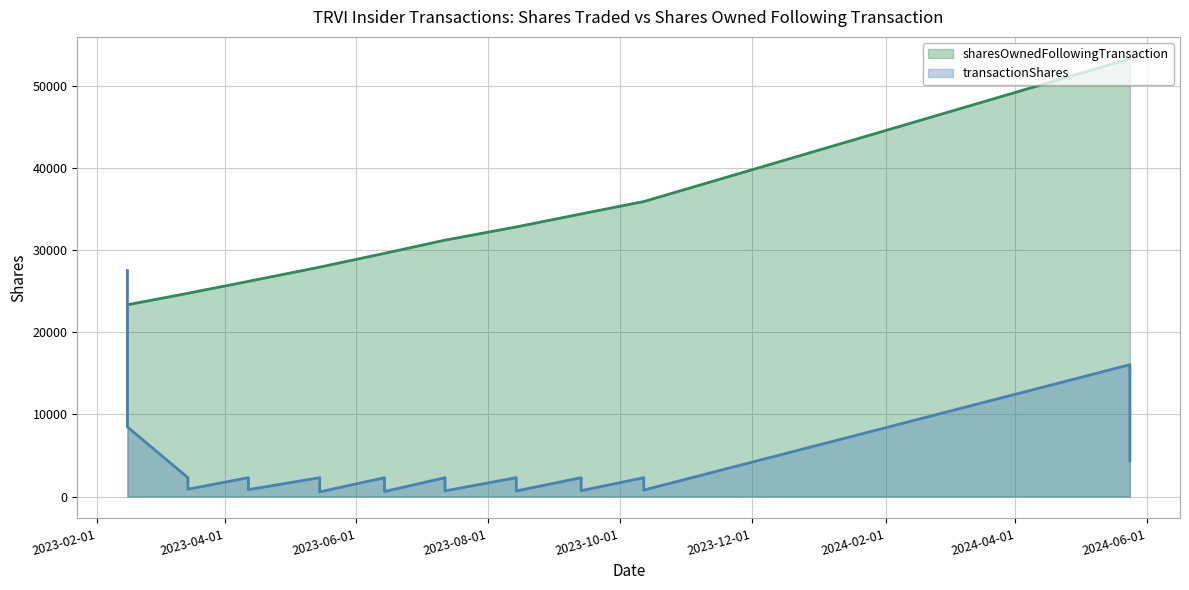

At how many categories does at least one series exceed 15044?

20